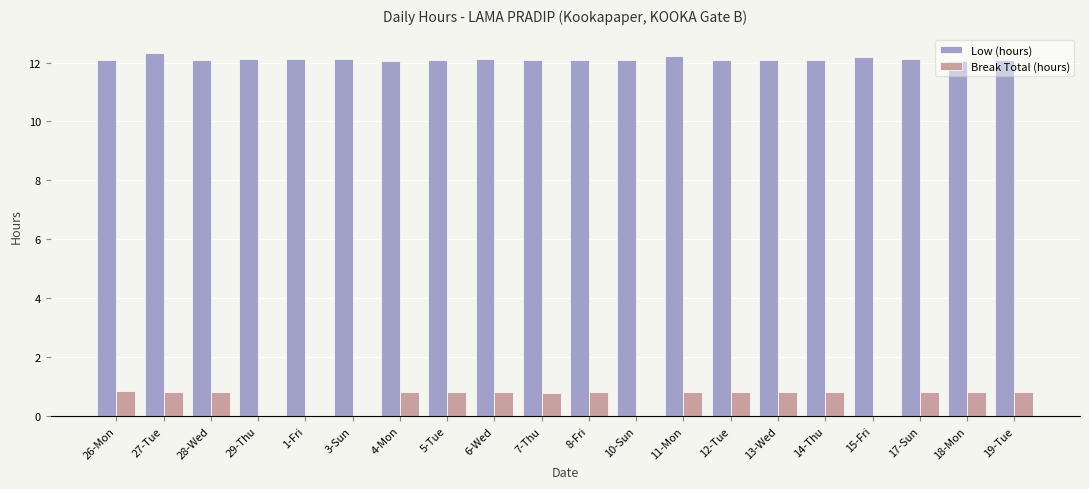

What is the sum of the Low (hours) values at 7-Thu and 27-Tue?

24.4